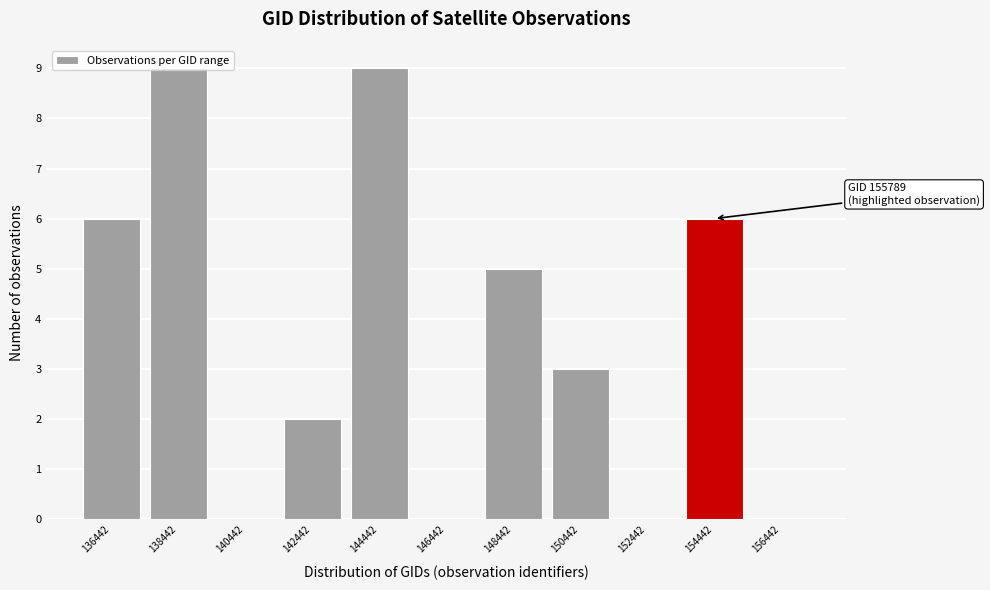

What is the change in value from 142442 to 154442?

+4